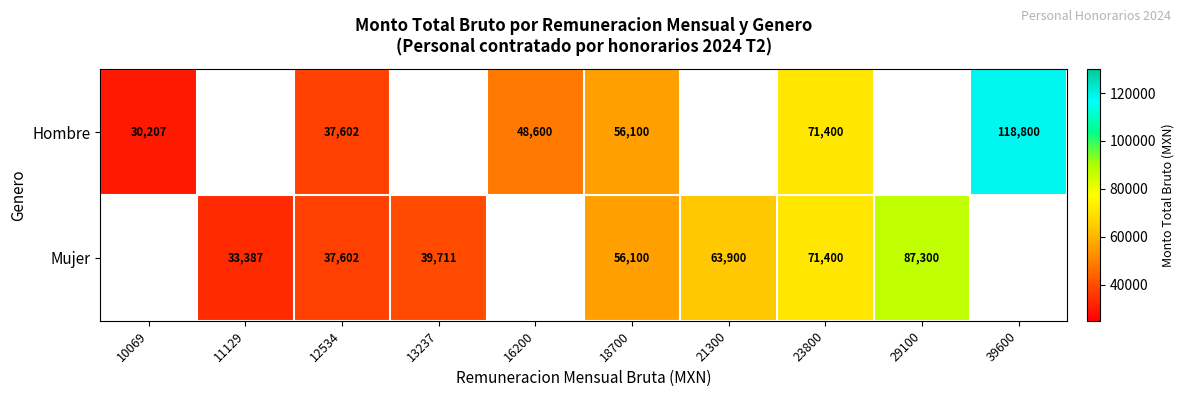

Is the value of Mujer at 18700 greater than the value of Hombre at 23800?

No